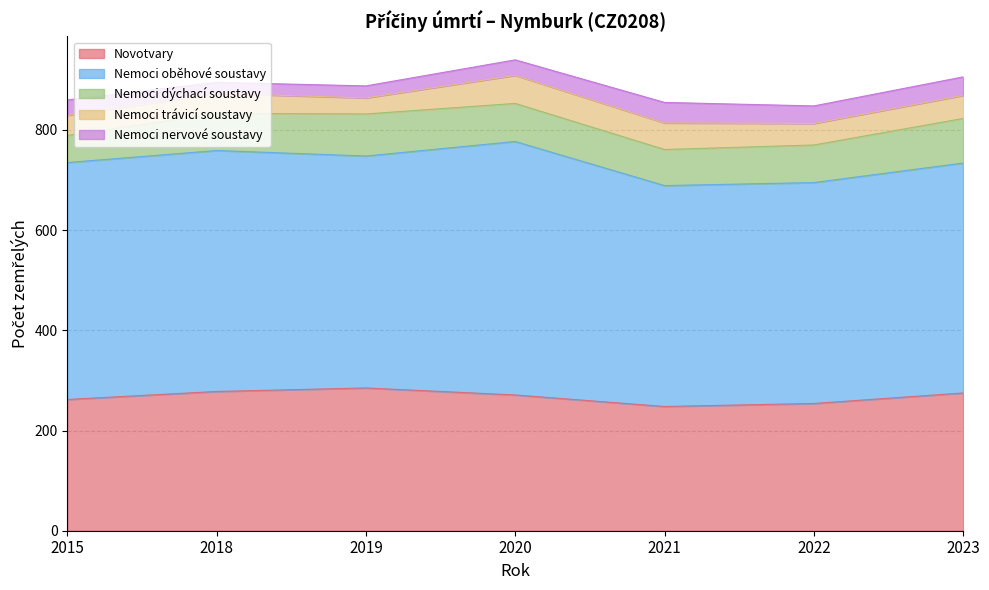

True or false: Nemoci oběhové soustavy has a value of 780 at 2020.

False